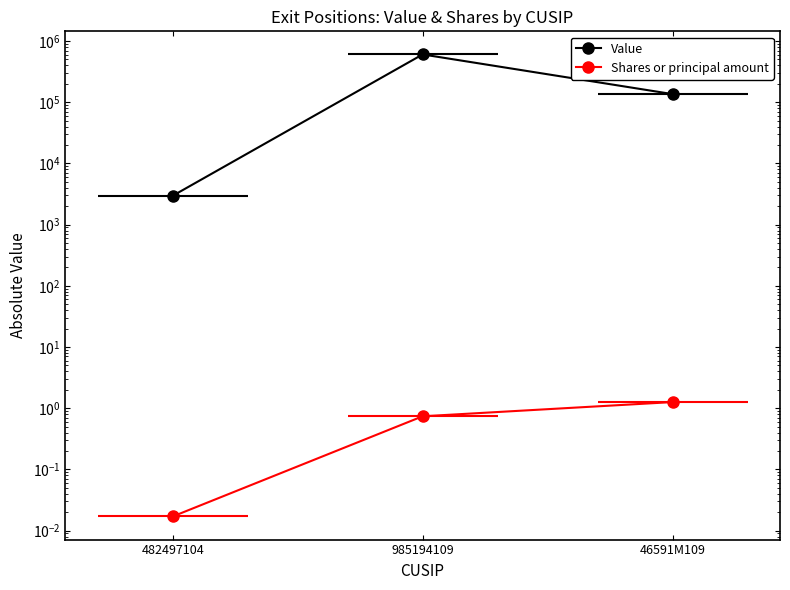

What is the total value across all series at 46591M109?

135960.3